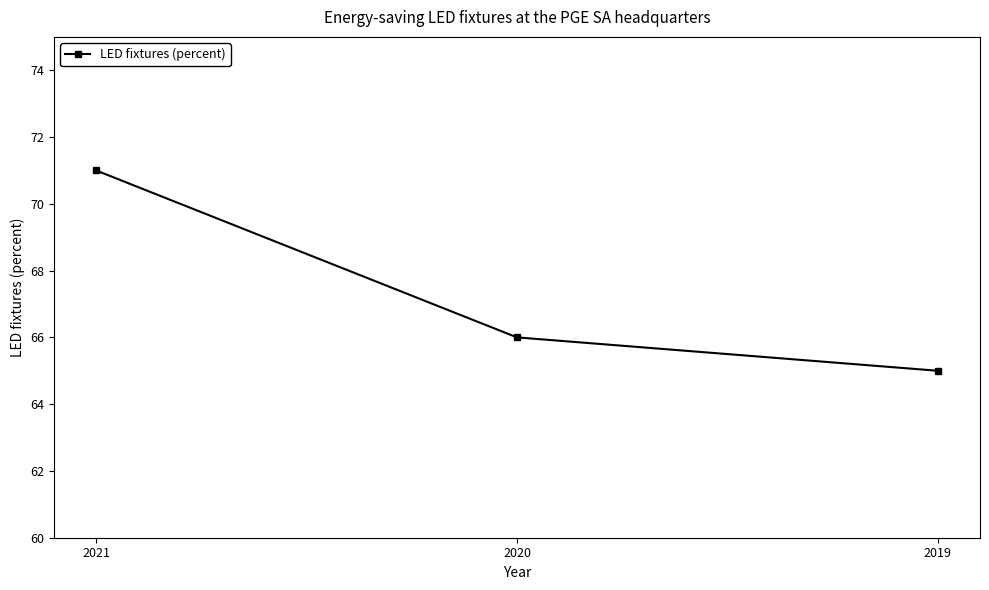

What is the ratio of the value at 2019 to the value at 2021?

0.9